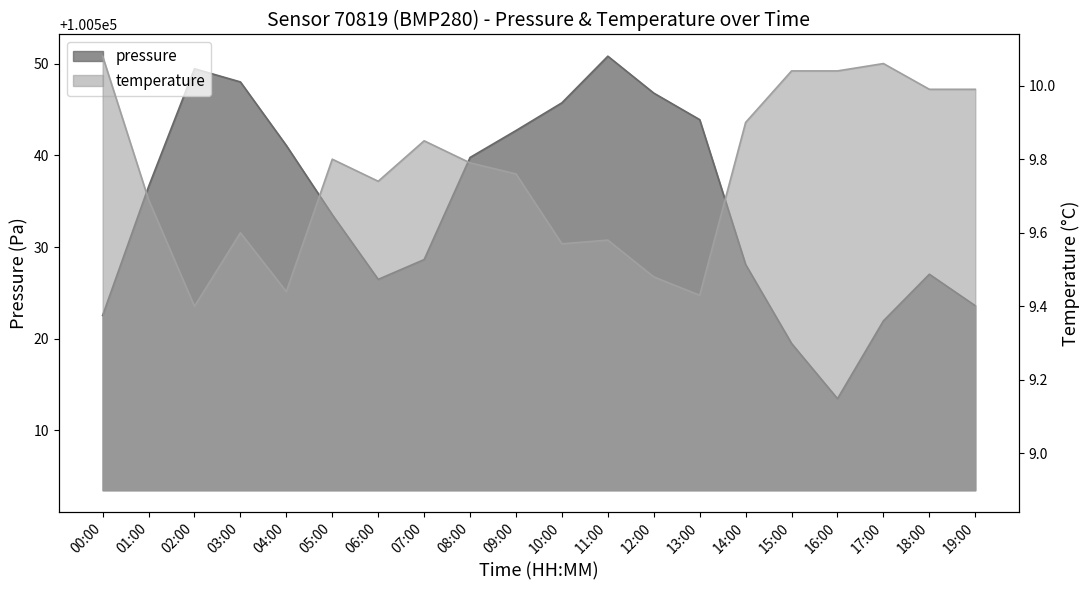

Rank the series by their average value, from lowest to highest.

temperature, pressure